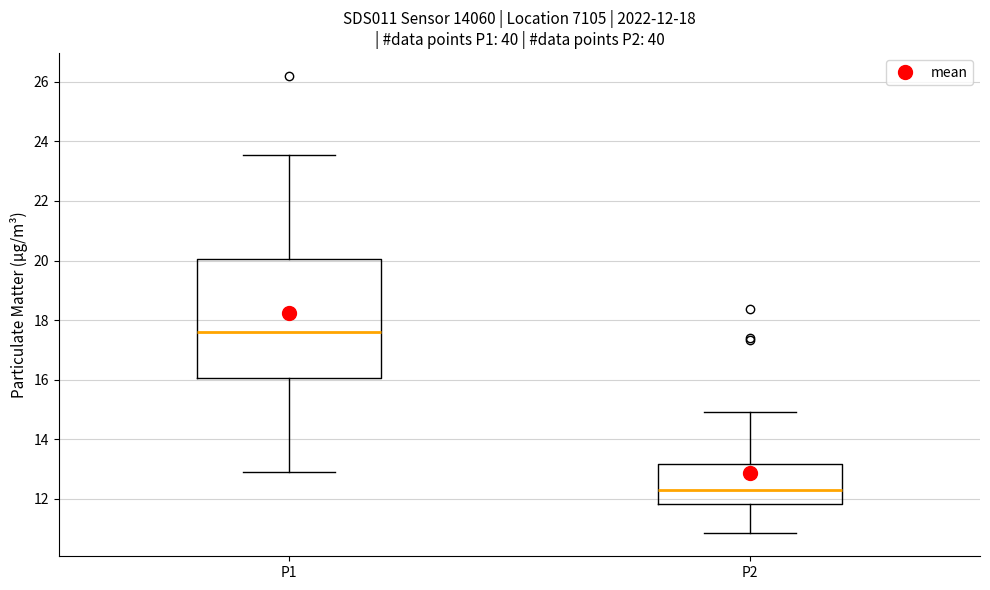

Which box is the tallest, from its lower edge to its upper edge?

P1